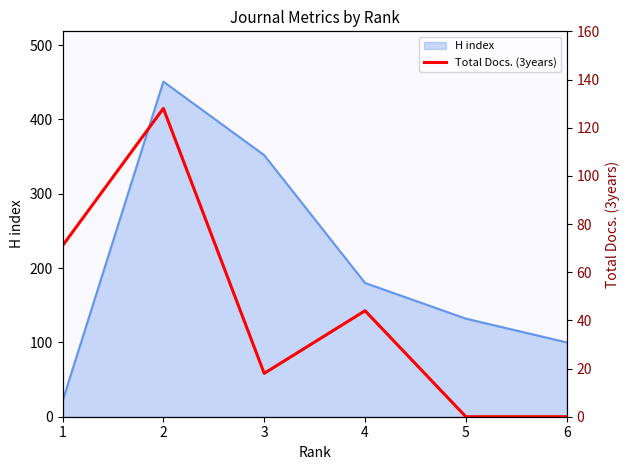

Is it true that the value at 6 is -64?

False